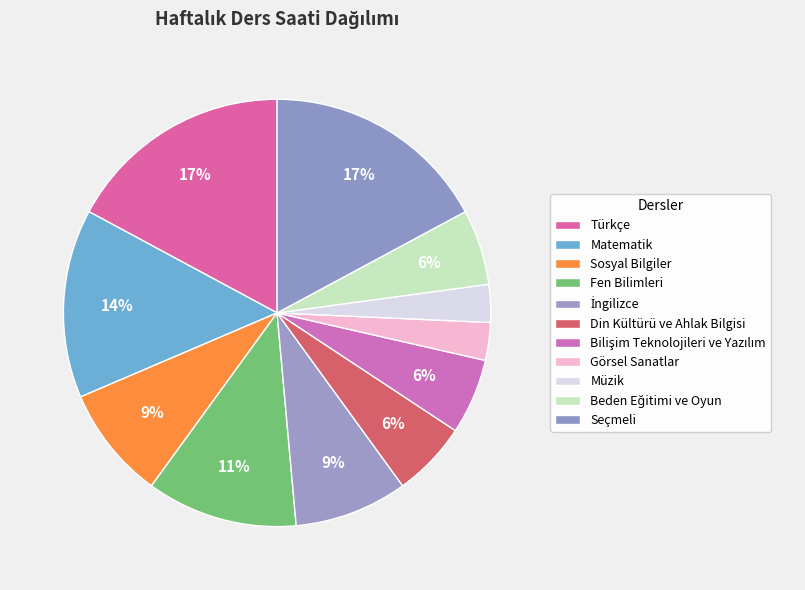

To the nearest percent, what is the difference between the Bilişim Teknolojileri ve Yazılım and Seçmeli slice percentages?

11%